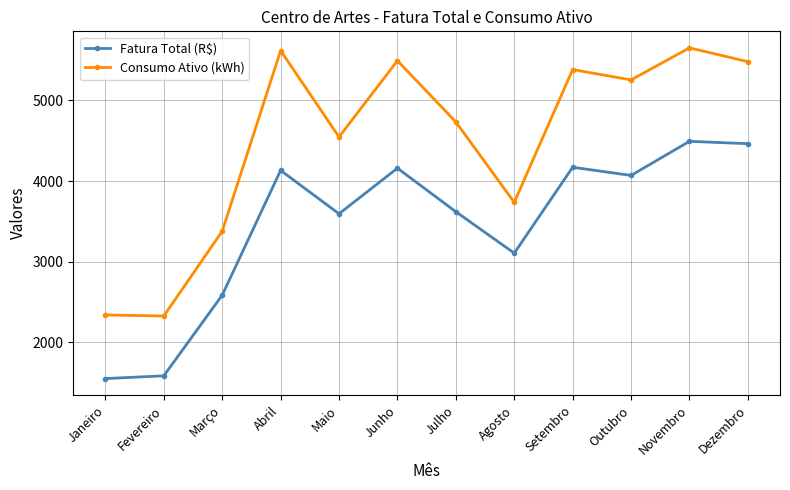

What is the maximum value for Consumo Ativo (kWh)?

5650.0